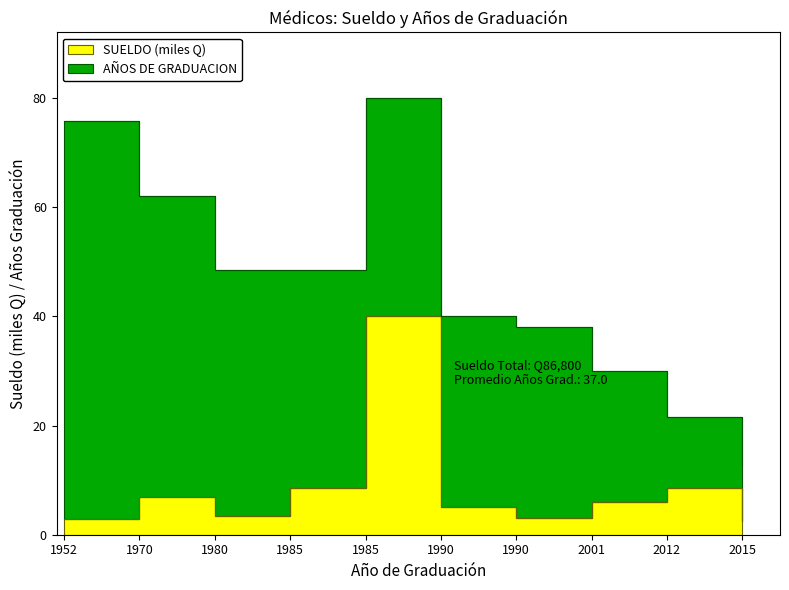

What is the change in value from 1985 to 1990?

-5.5